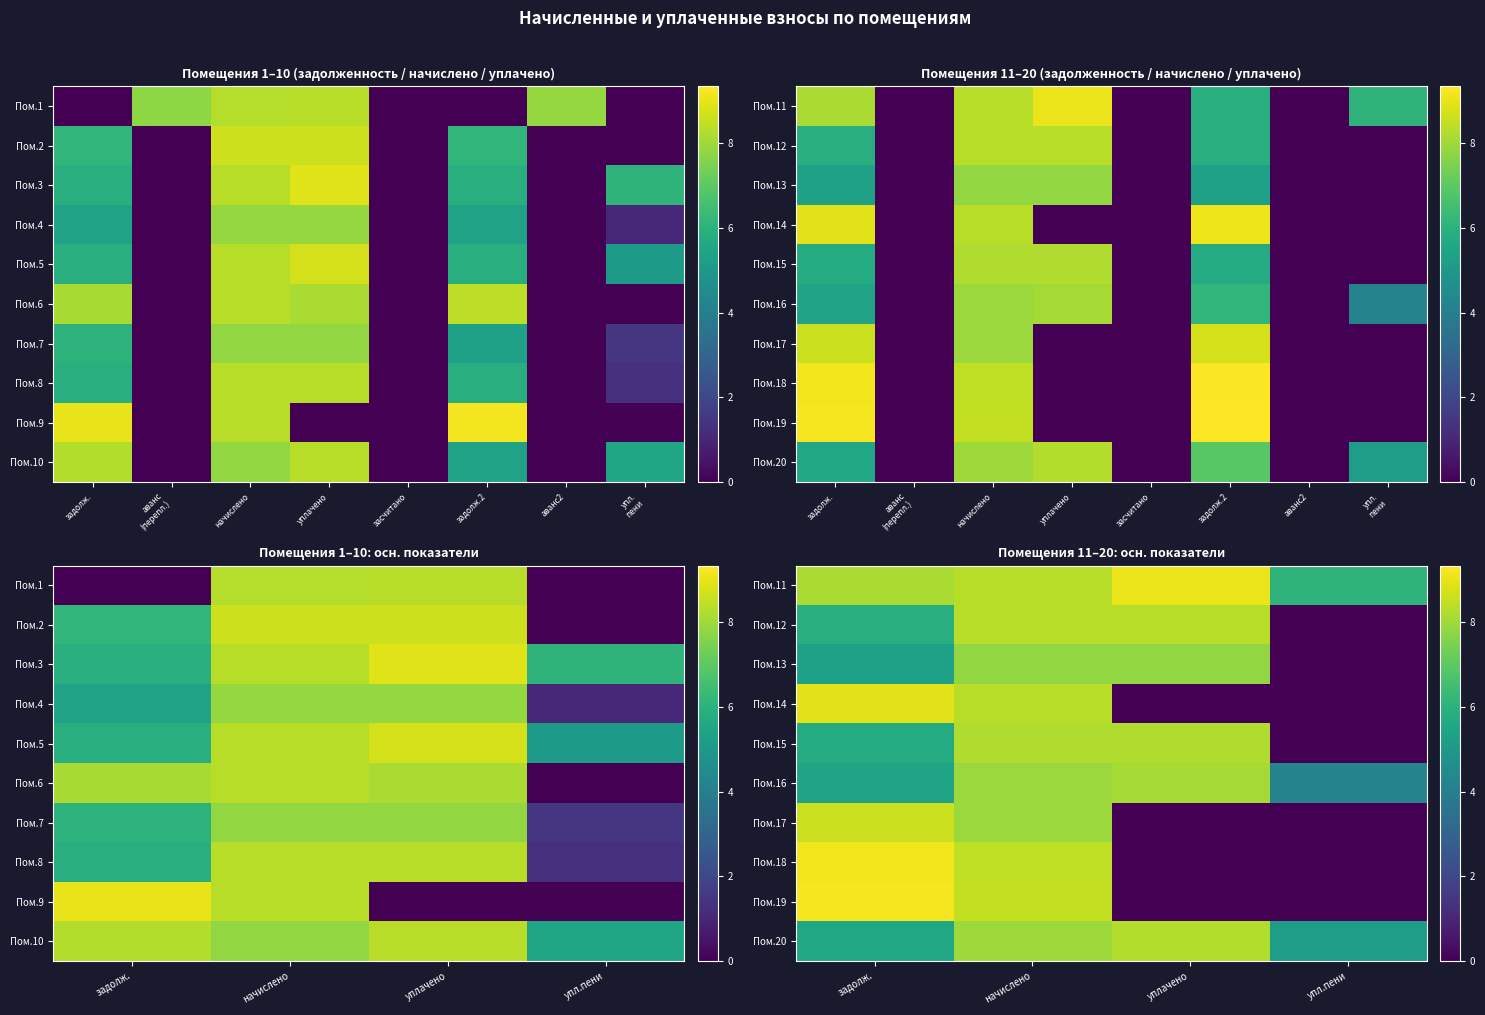

Is the value of Пом.17 at задолж. greater than the value of Пом.18 at задолж.?

No